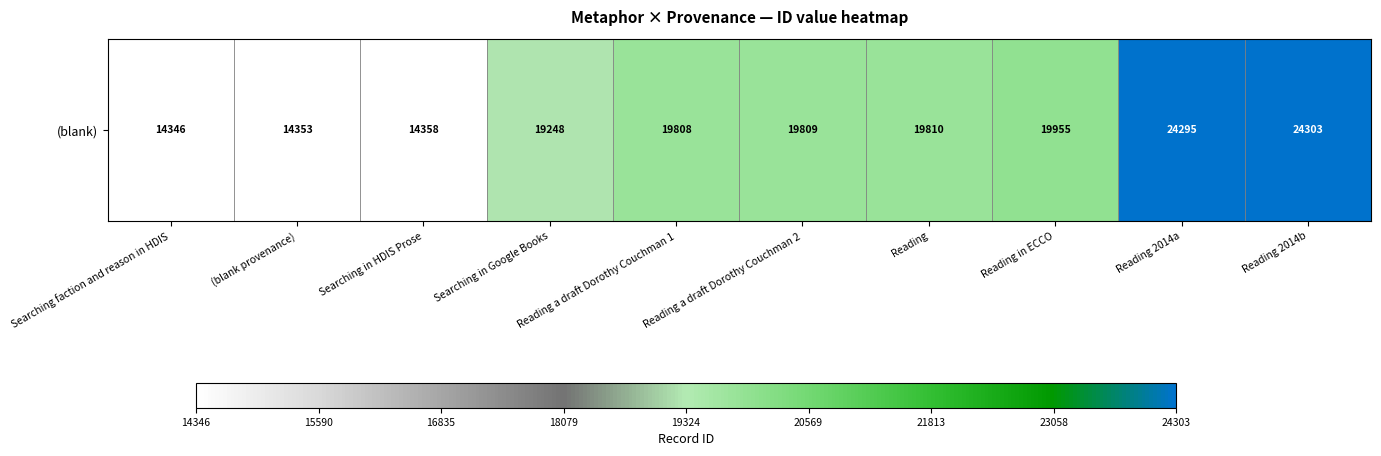

Which label corresponds to the largest value in the chart?

Reading 2014b